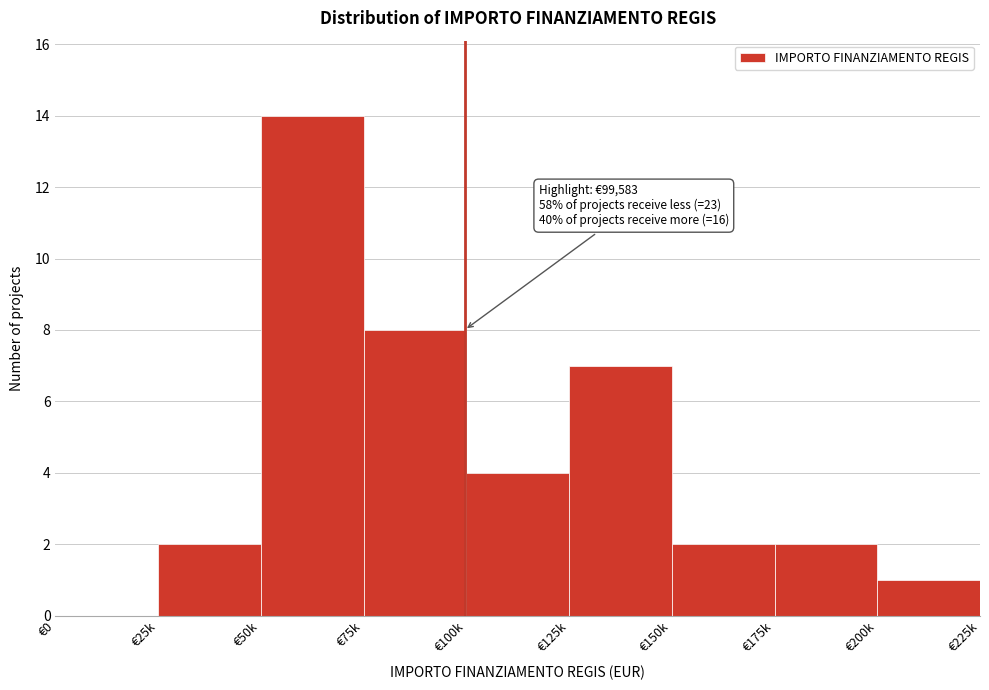

Reading left to right, extract all data points from this chart.

€0=0	€25k=2	€50k=14	€75k=8	€100k=4	€125k=7	€150k=2	€175k=2	€200k=1